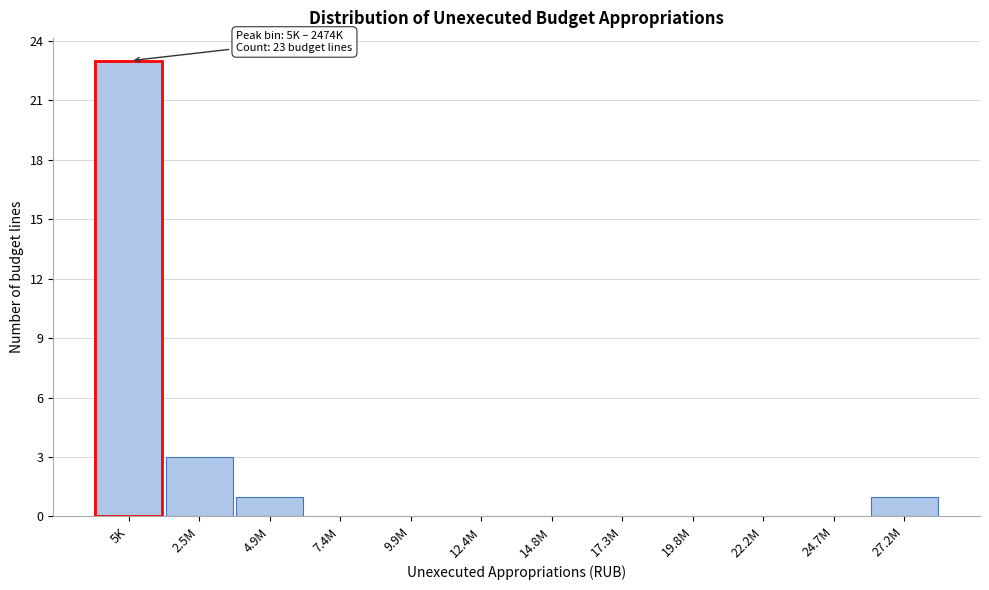

Reading right to left, list all the values displayed in this chart.

27.2M=1	24.7M=0	22.2M=0	19.8M=0	17.3M=0	14.8M=0	12.4M=0	9.9M=0	7.4M=0	4.9M=1	2.5M=3	5K=23